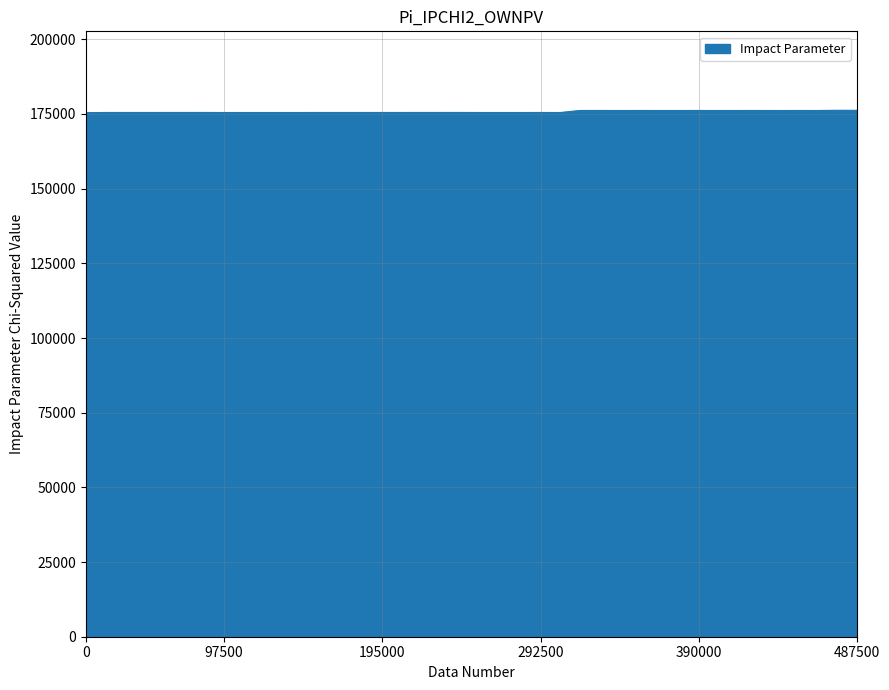

What is the greatest value displayed?

176229